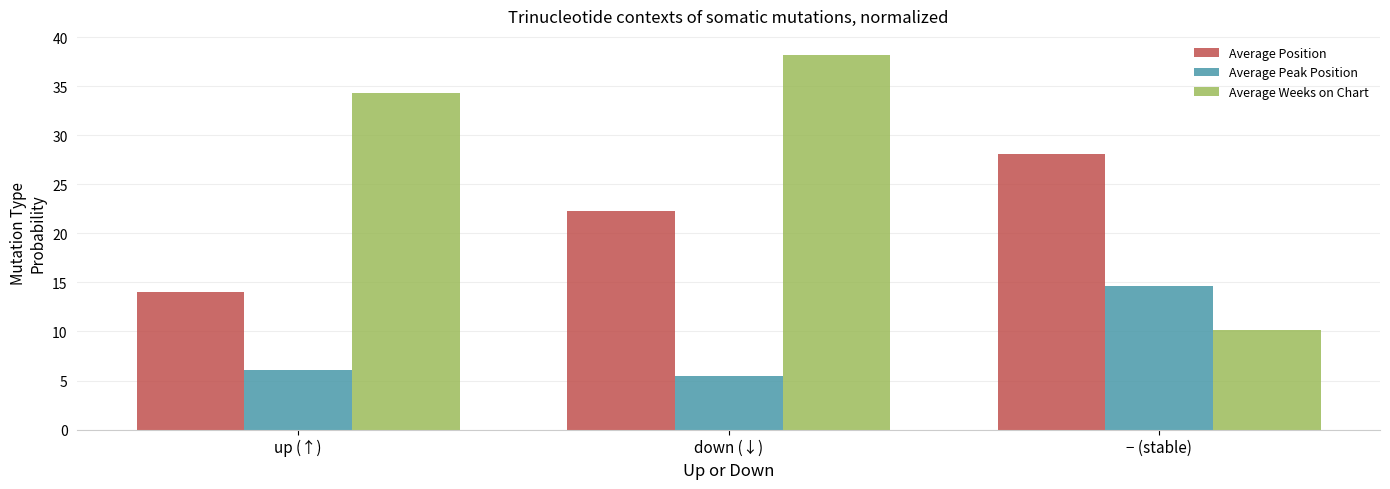

What is the sum of all Average Weeks on Chart values?

82.8